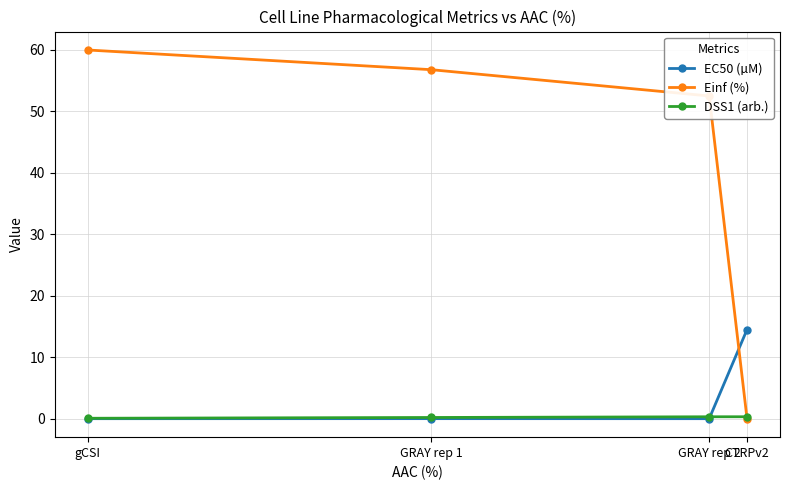

What is the label of the 4th point from the right?

gCSI